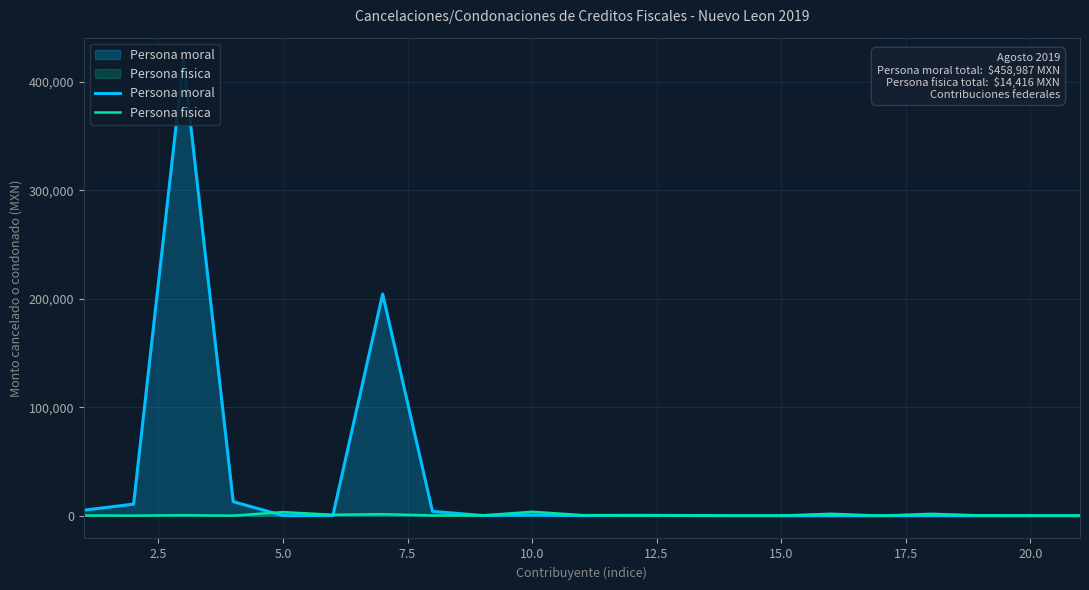

How many lines are shown in the chart?

2